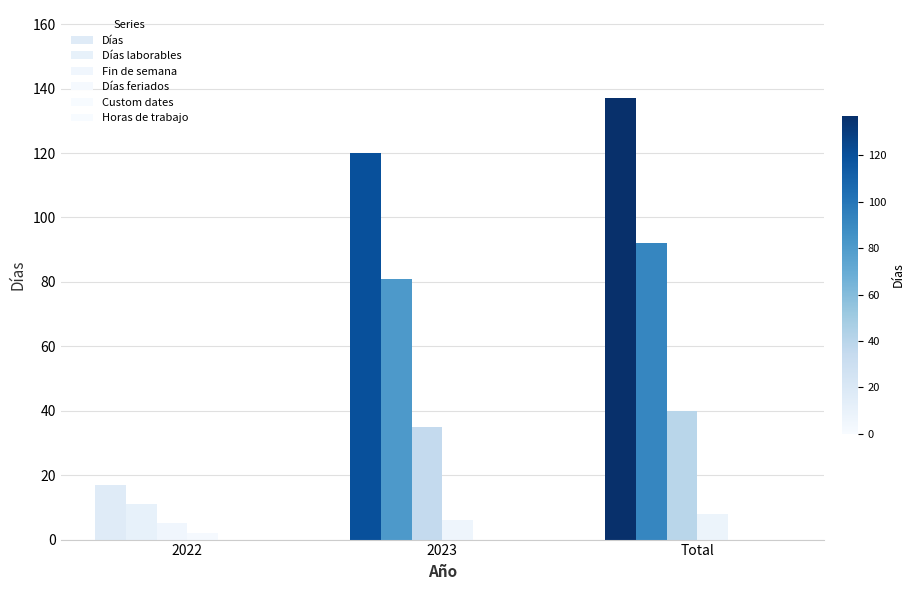

Are the bars horizontal?

No